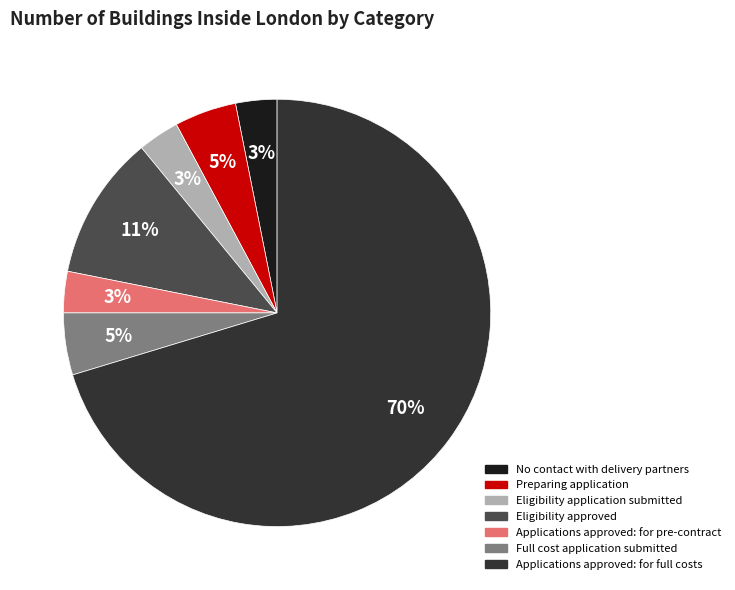

The Applications approved: for full costs slice represents 70% of the pie. True or false?

True